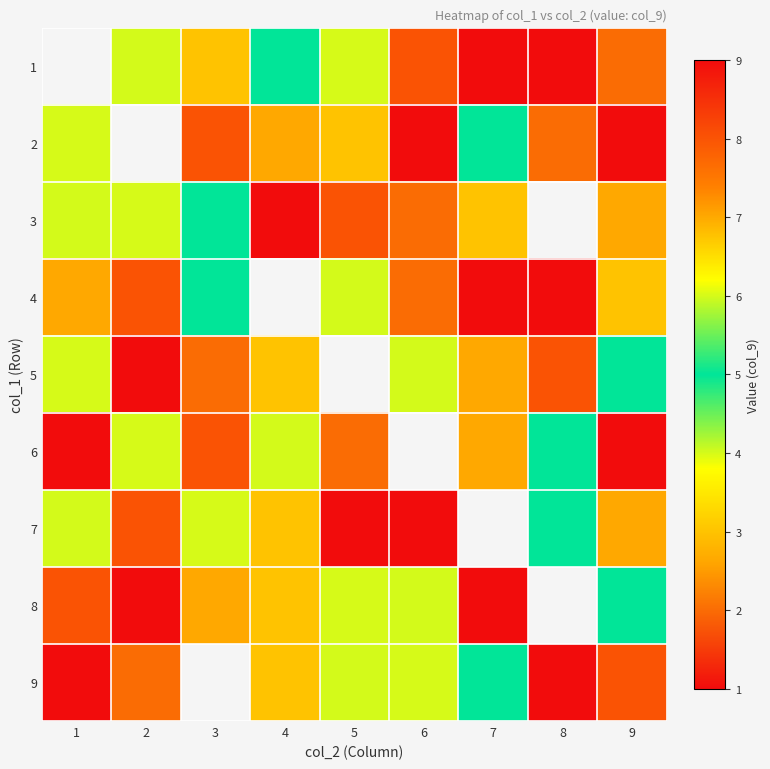

Which series has the largest range (max minus min)?

2